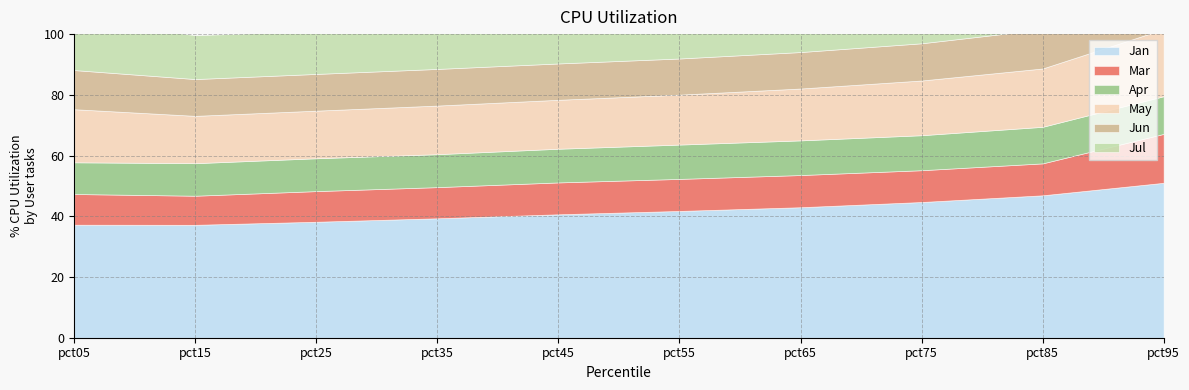

At which label does Mar reach its peak?

pct95